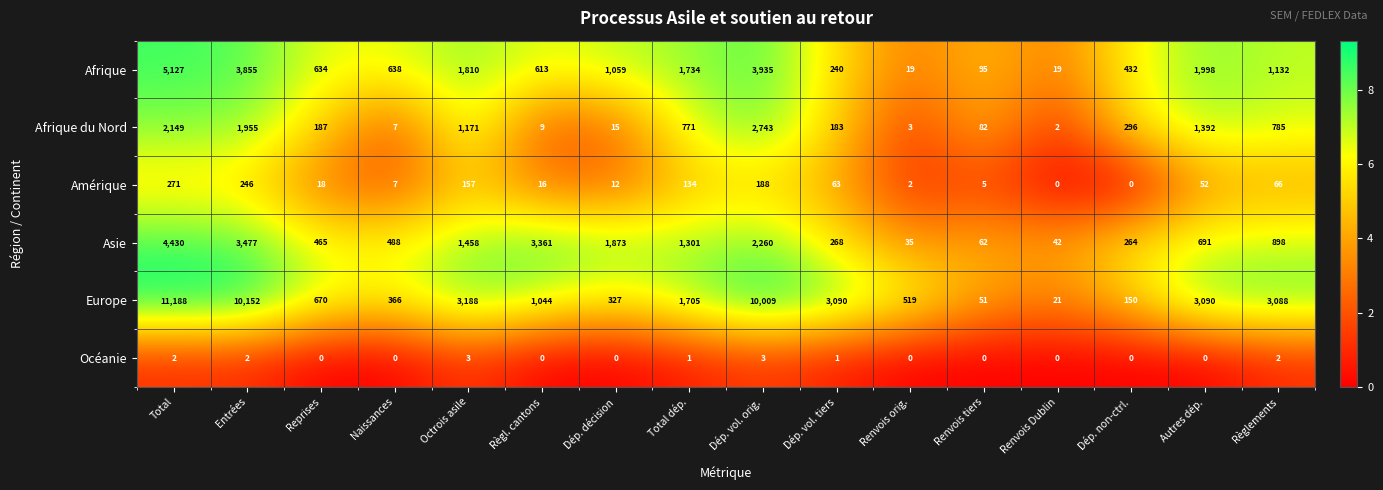

What is the difference between the highest and lowest values at Reprises?

670